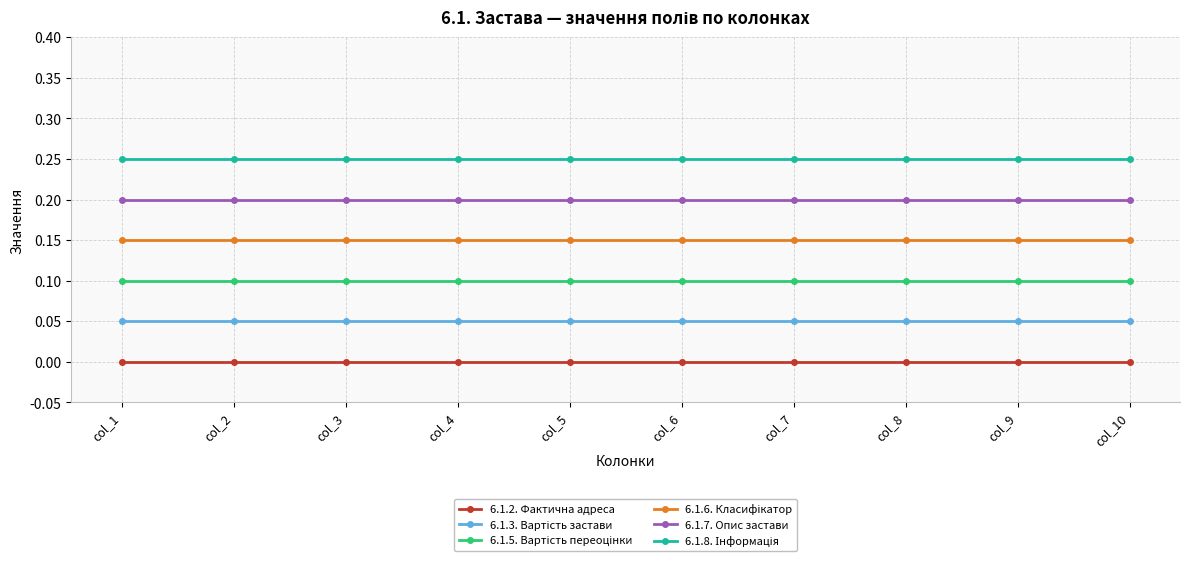

True or false: 6.1.2. Фактична адреса and 6.1.7. Опис застави intersect in this chart.

False